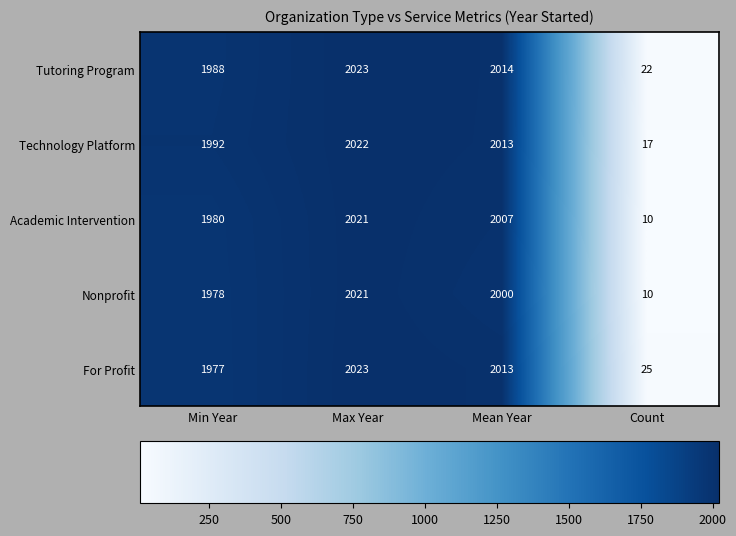

What is the greatest value displayed?

2023